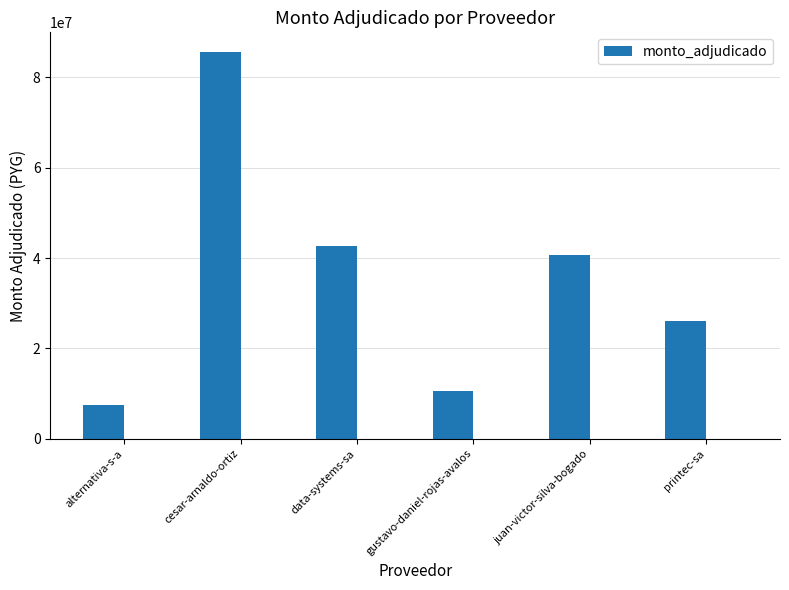

Count the number of categories in the chart.

6